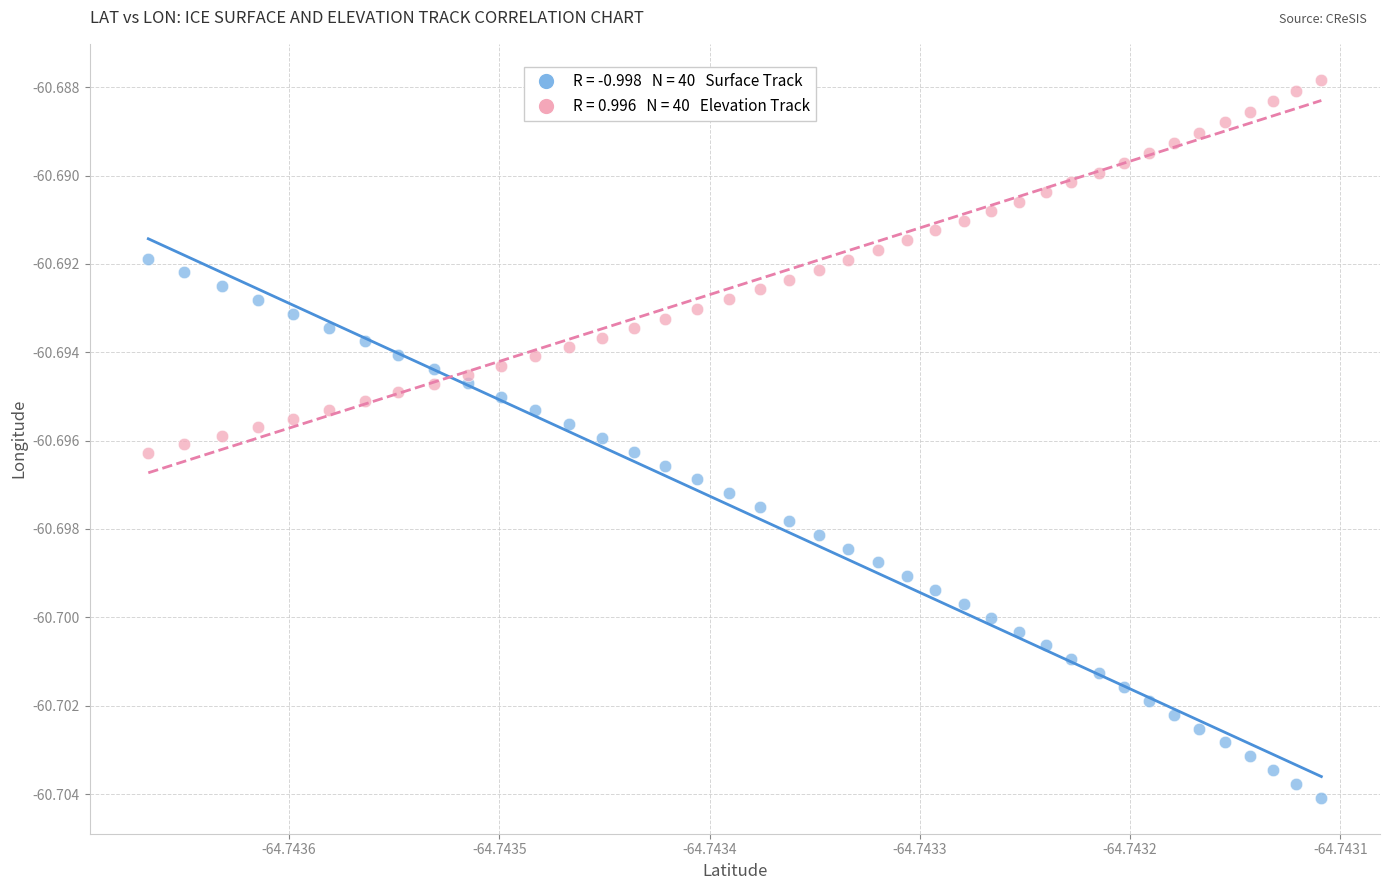

Count the number of points in this scatter plot.

80